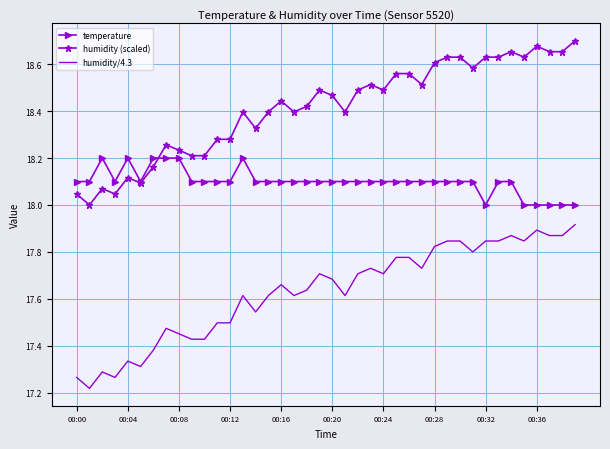

Which series has the largest total across all categories?

humidity (scaled)